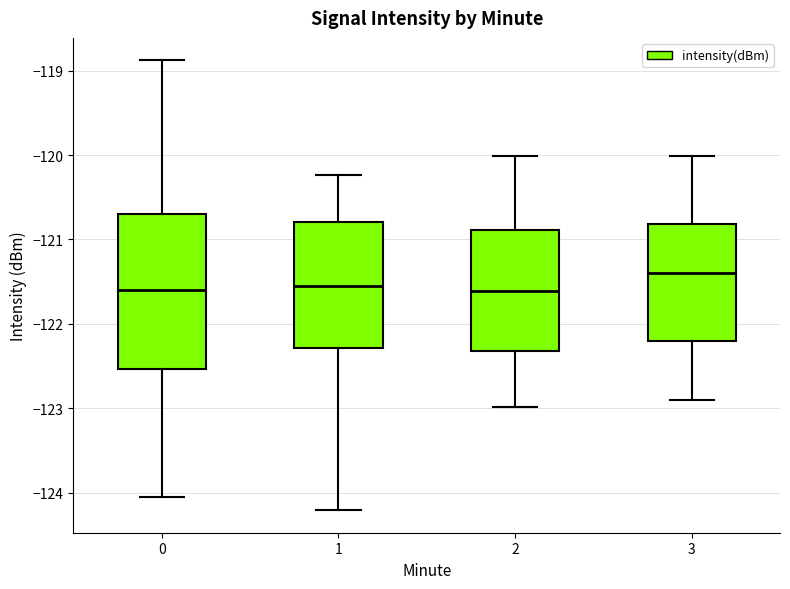

Reading left to right, read every box against the y-axis: the position of its median line, the range the box covers, and the ends of its whiskers. The values are not printed on the chart, so give them approximately, as read against the axis.

0: median -121.6, box -122.5 to -120.7, whiskers -124.1 to -118.9
1: median -121.6, box -122.3 to -120.8, whiskers -124.2 to -120.2
2: median -121.6, box -122.3 to -120.9, whiskers -123.0 to -120.0
3: median -121.4, box -122.2 to -120.8, whiskers -122.9 to -120.0